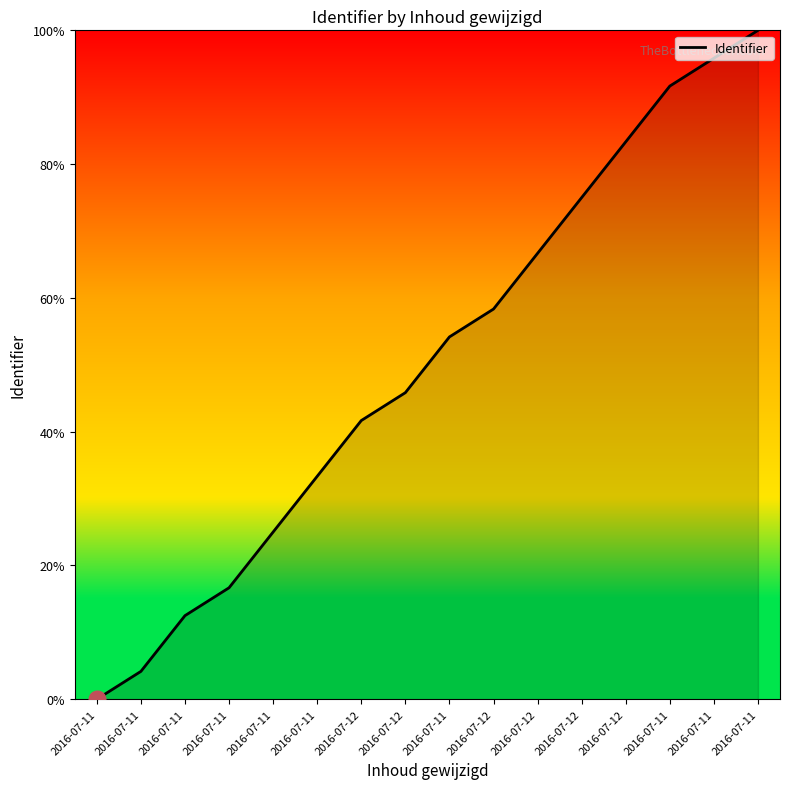

True or false: the data shows 176.9 at 2016-07-11.

False